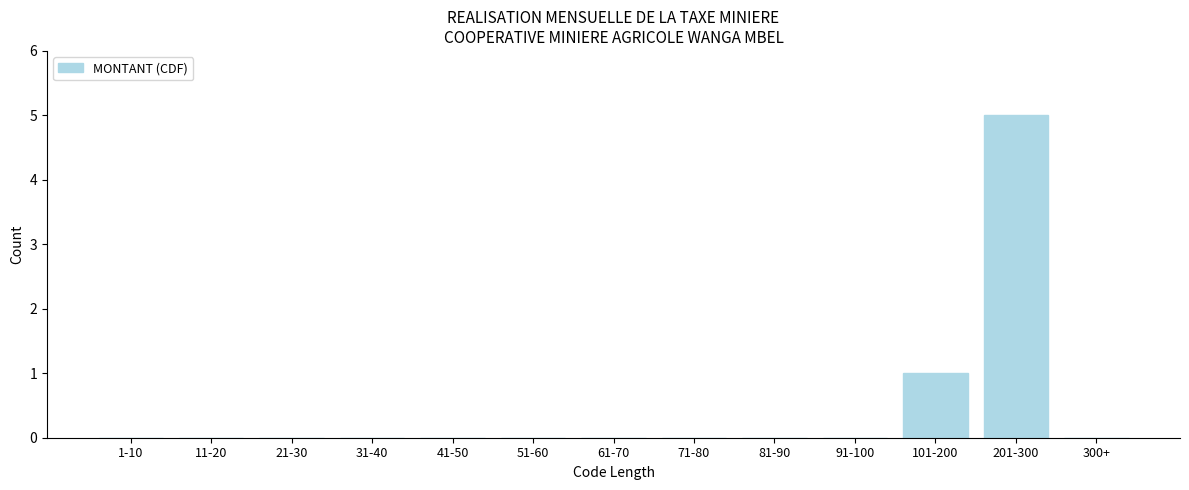

Reading left to right, transcribe all the data shown in this chart.

1-10=0	11-20=0	21-30=0	31-40=0	41-50=0	51-60=0	61-70=0	71-80=0	81-90=0	91-100=0	101-200=1	201-300=5	300+=0